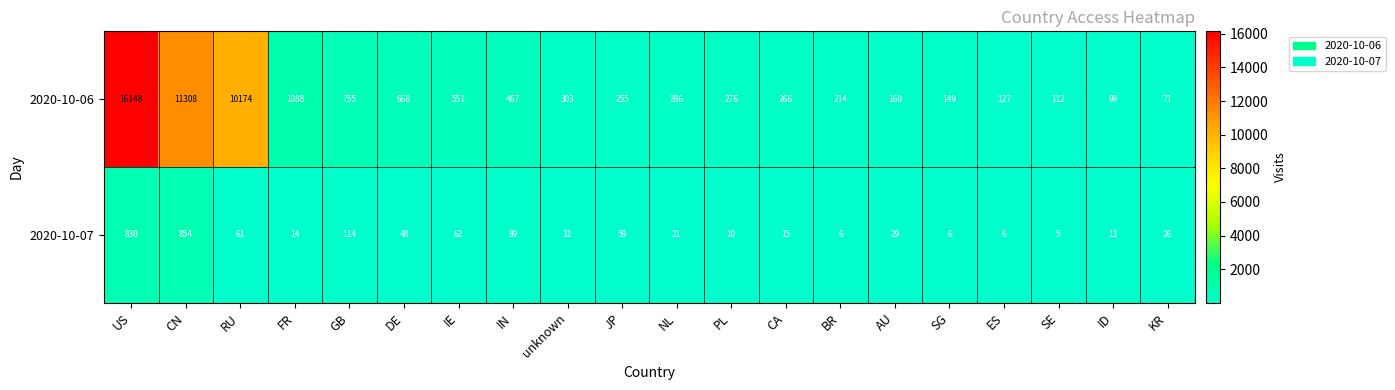

What is the difference between the maximum and minimum values in the 2020-10-07 series?

849